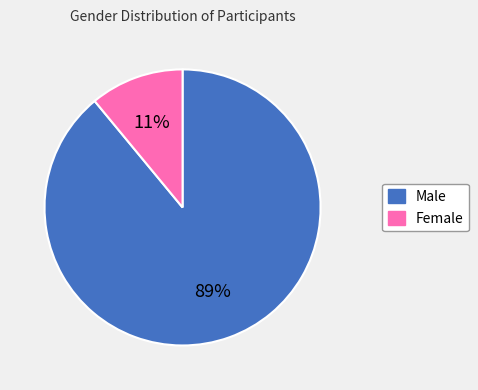

Does any single category account for the majority?

Yes